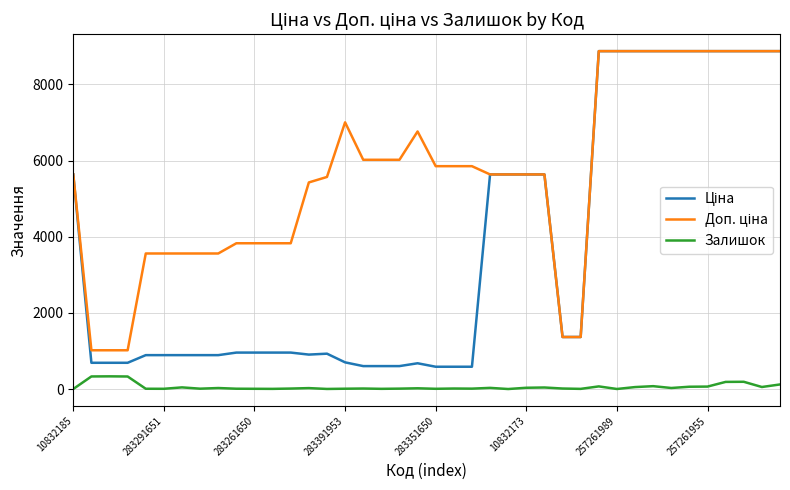

What is the maximum value for Залишок?

333.0